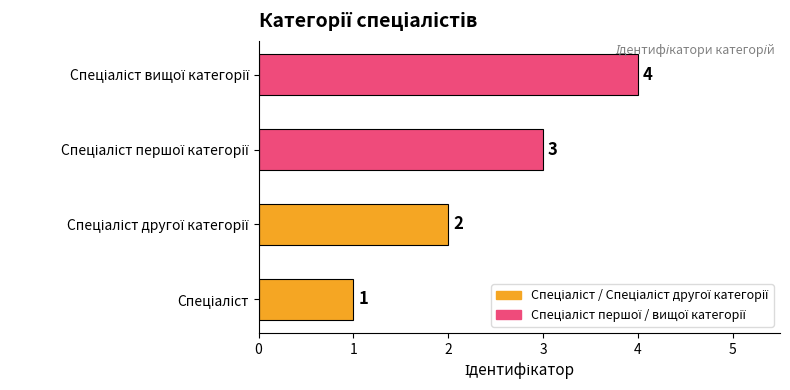

How many bars are there in total?

4